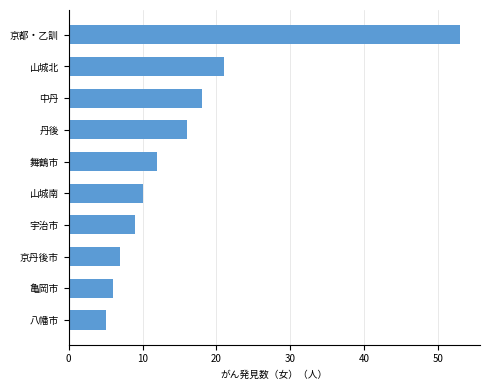

What is the greatest value displayed?

53